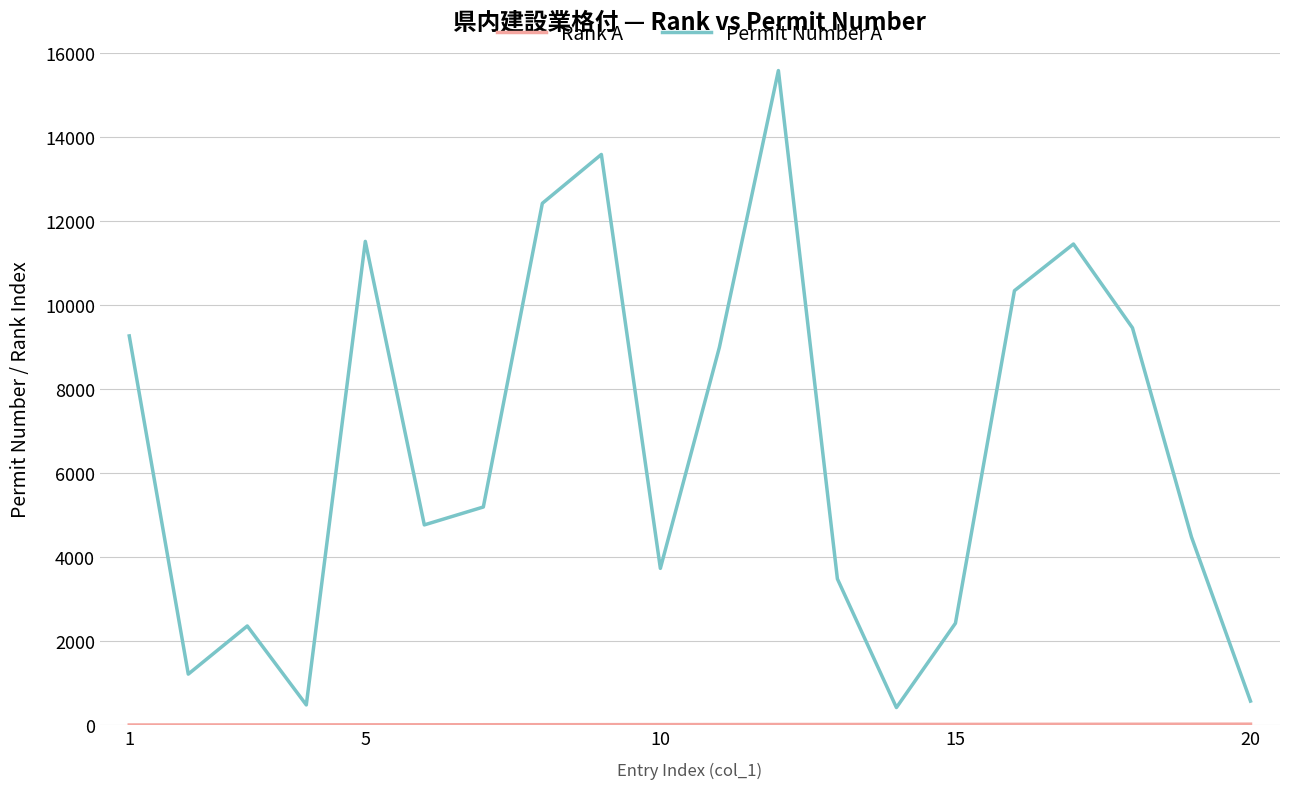

Which series has the largest range (max minus min)?

Permit Number A